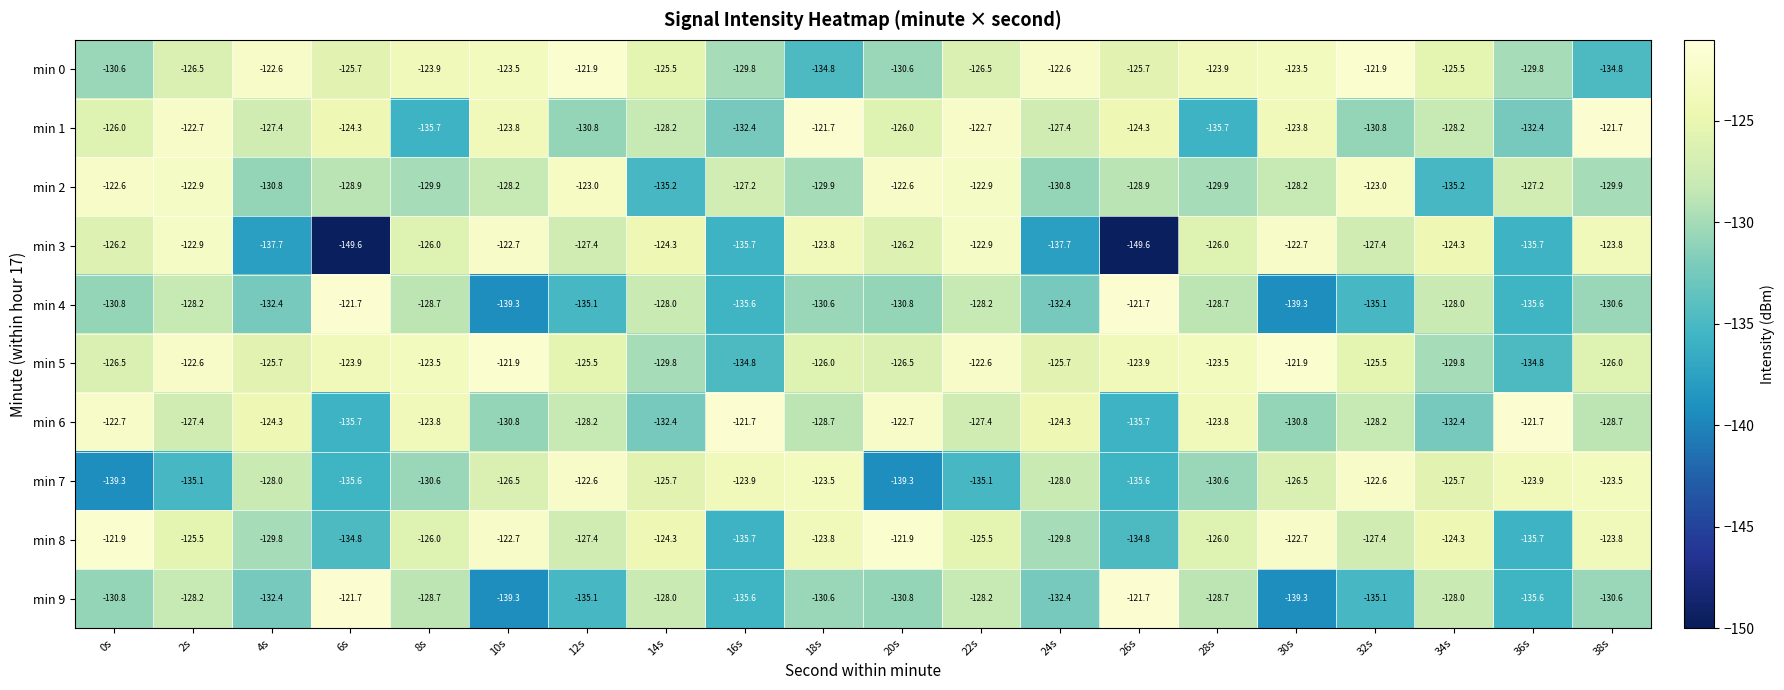

Which series has the largest range (max minus min)?

min 3